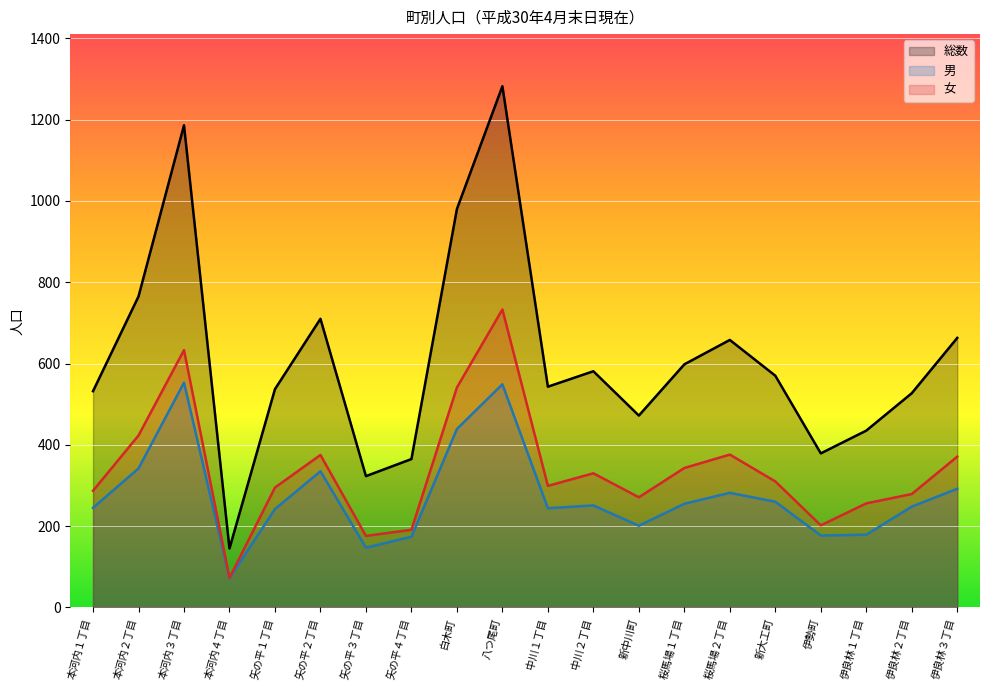

Which series has the largest total across all categories?

総数